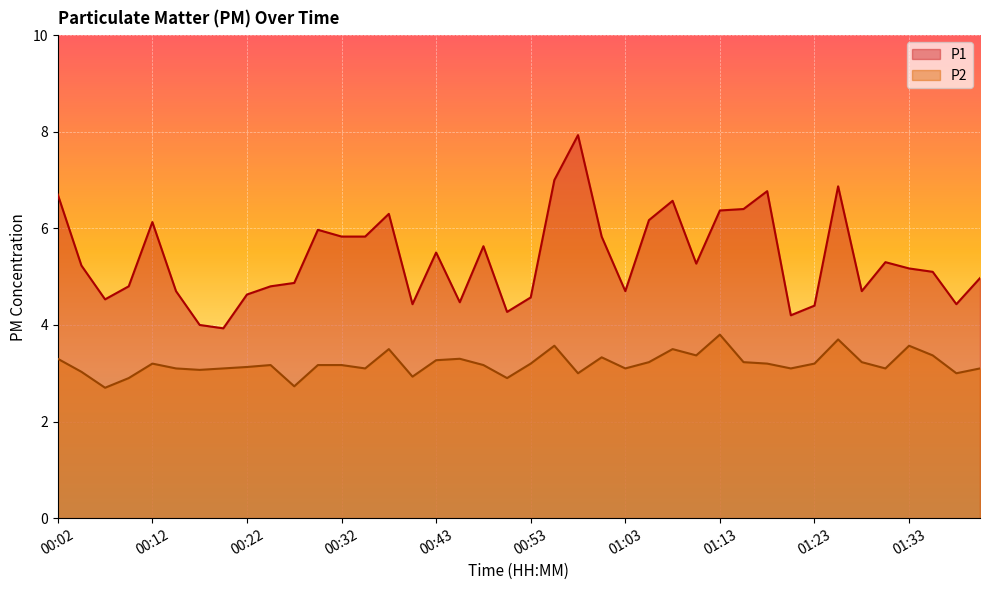

What is the sum of all P2 values?

127.8